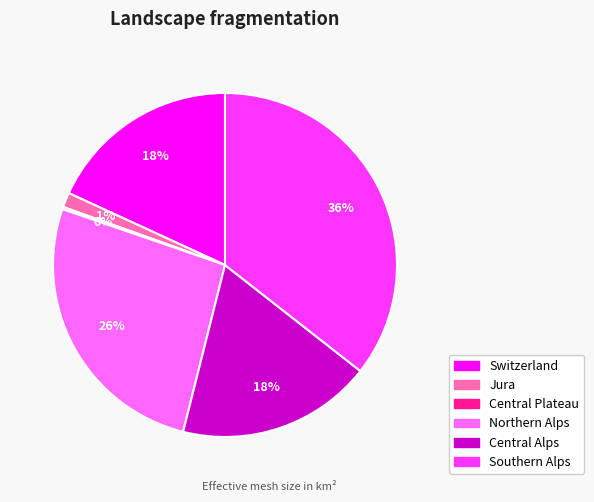

To the nearest percent, what is the average slice percentage?

17%